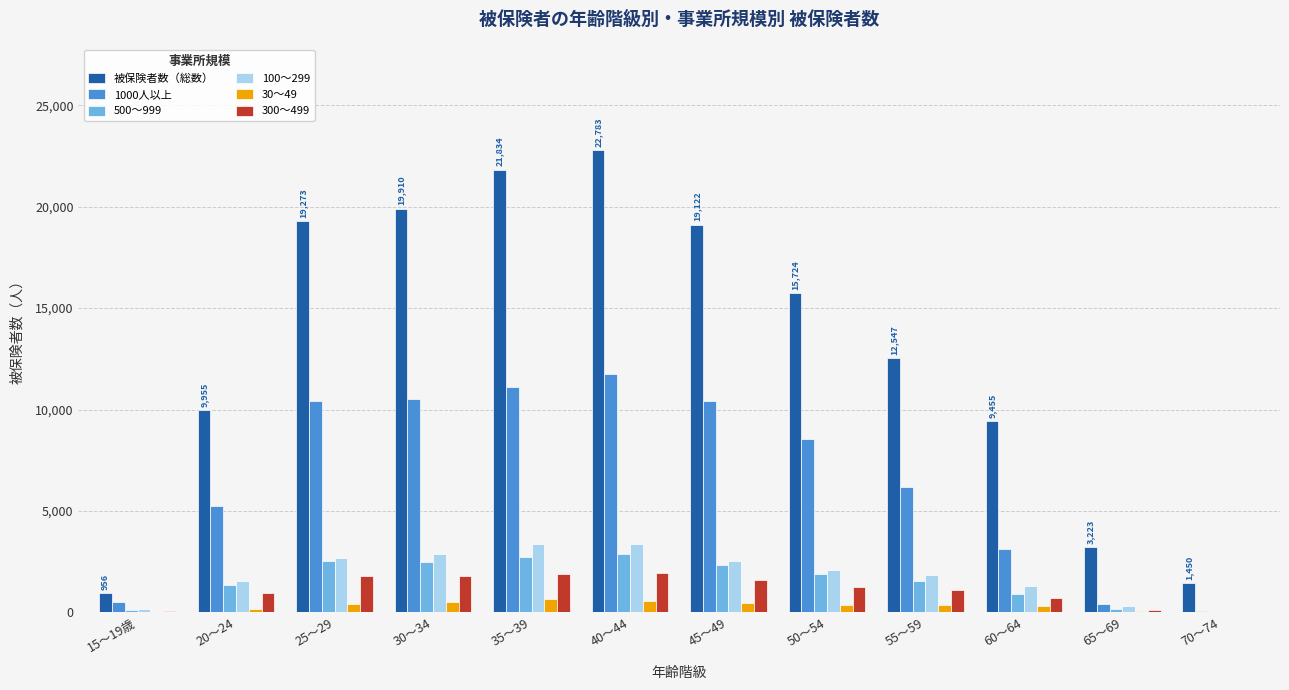

How many categories are shown in the chart?

12